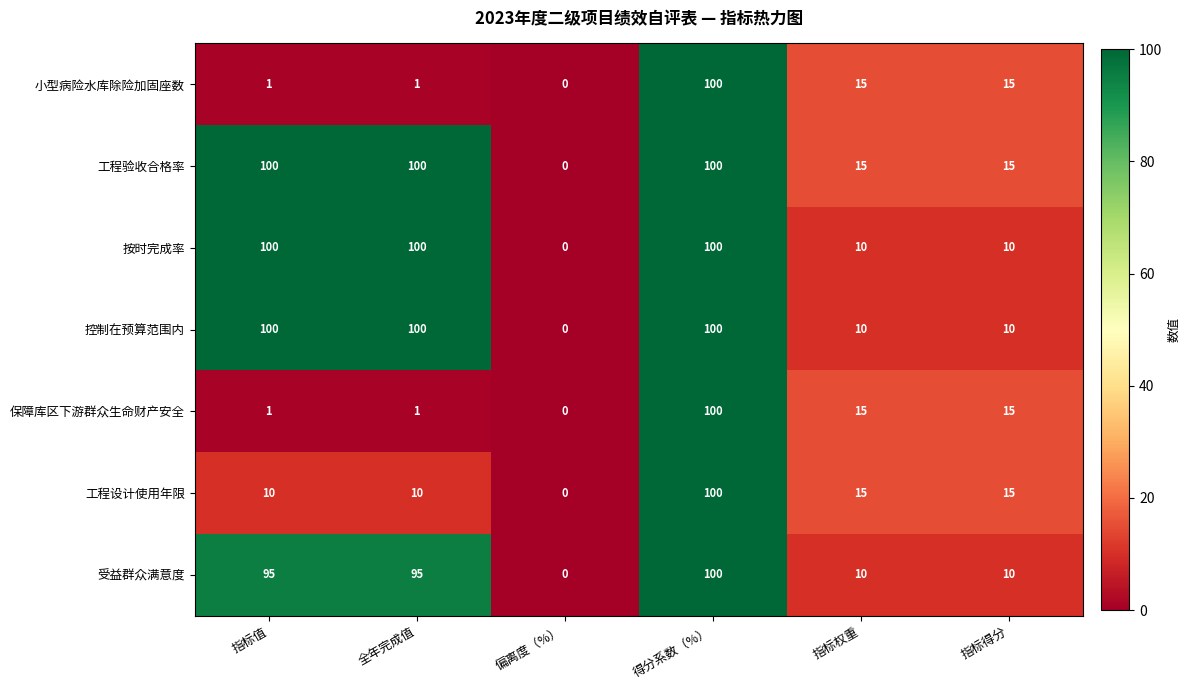

What is the spread (max minus min) of values at 指标值?

99